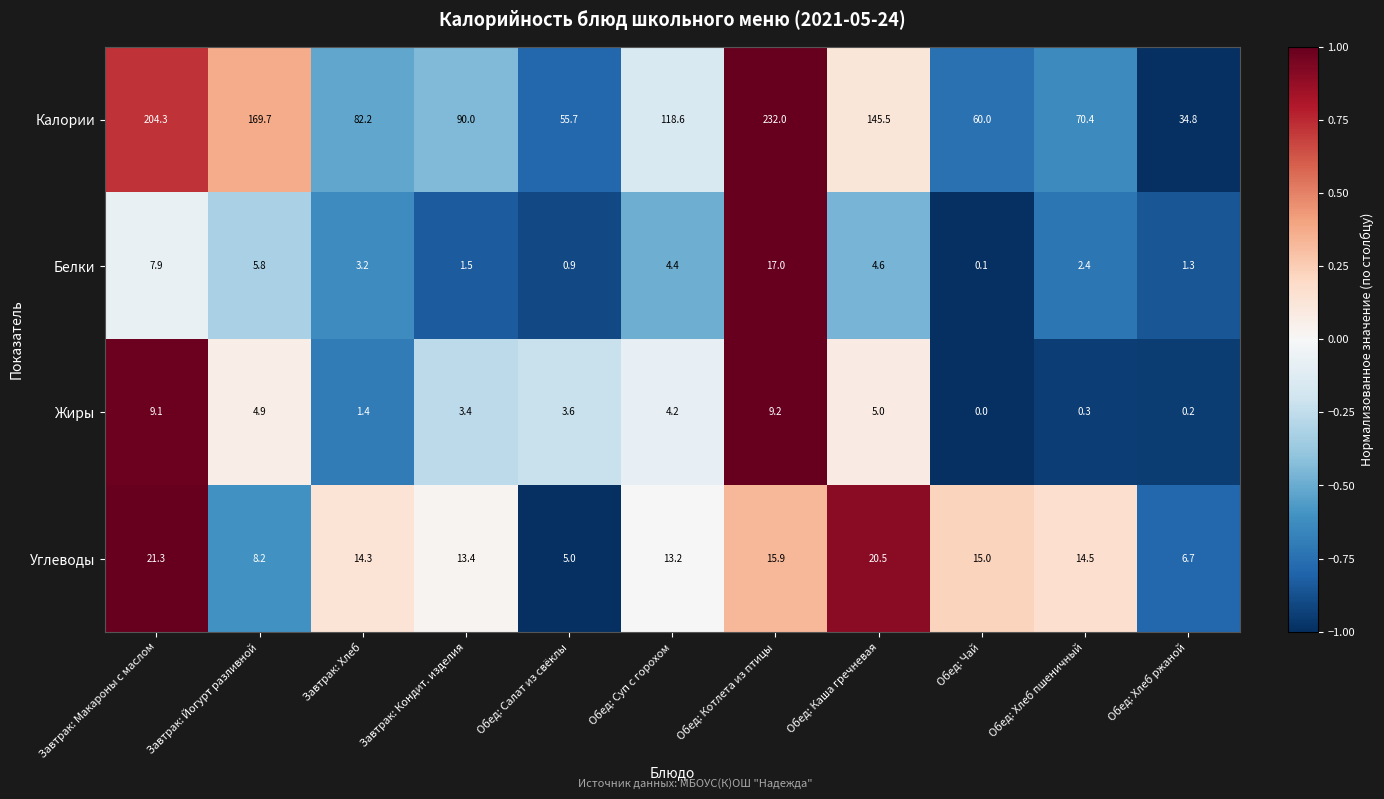

Count the number of data series in this chart.

4